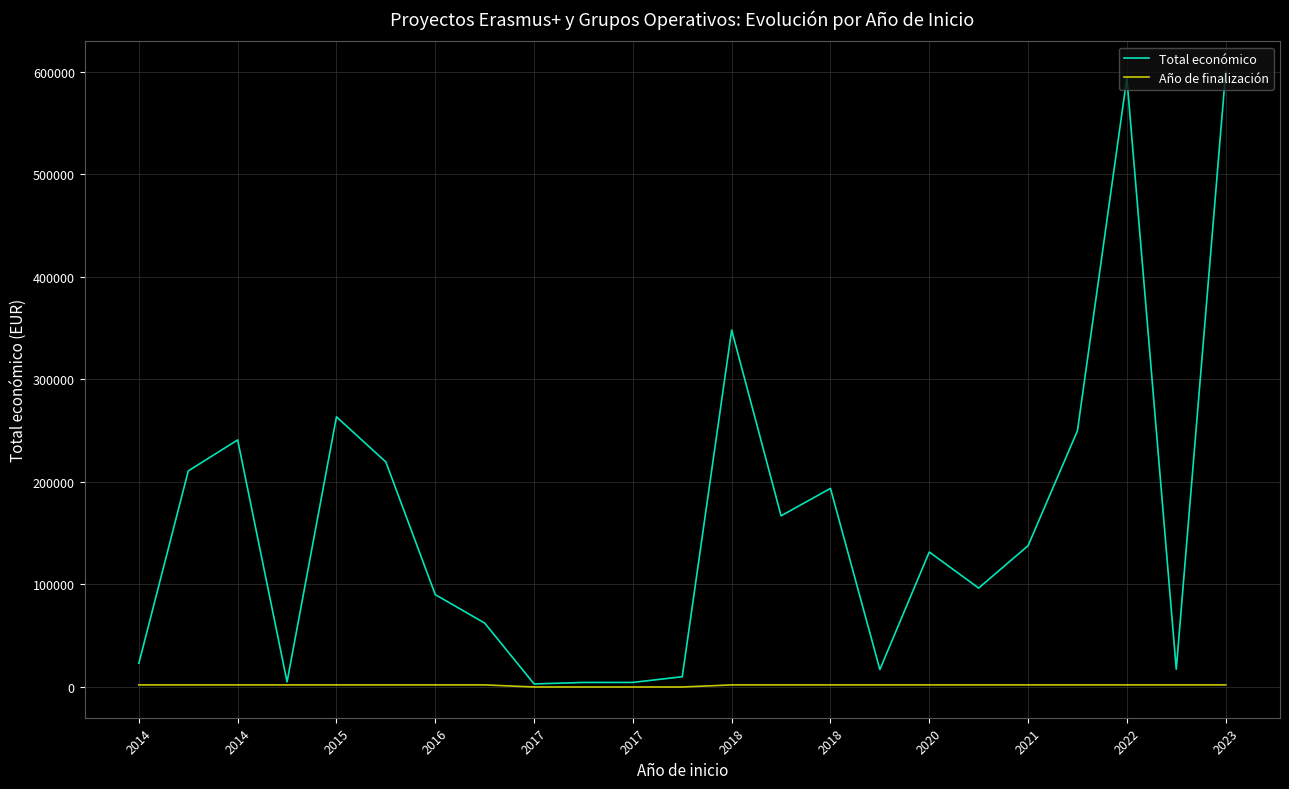

Which series has the largest total across all categories?

Total económico